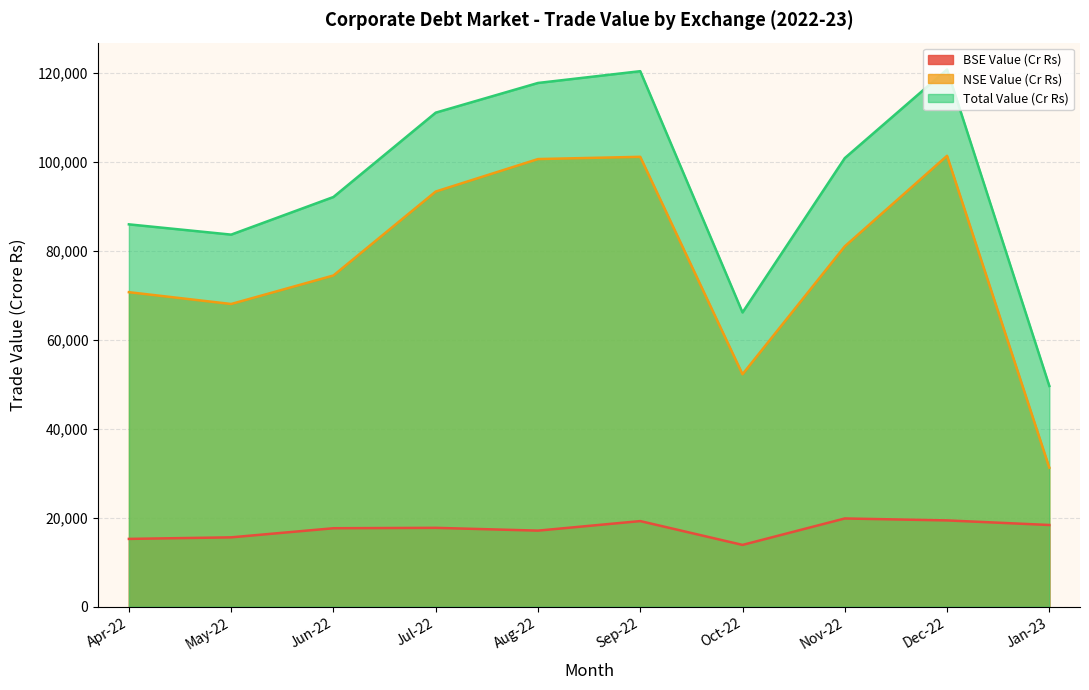

At which category does Total Value (Cr Rs) reach its first local valley?

May-22